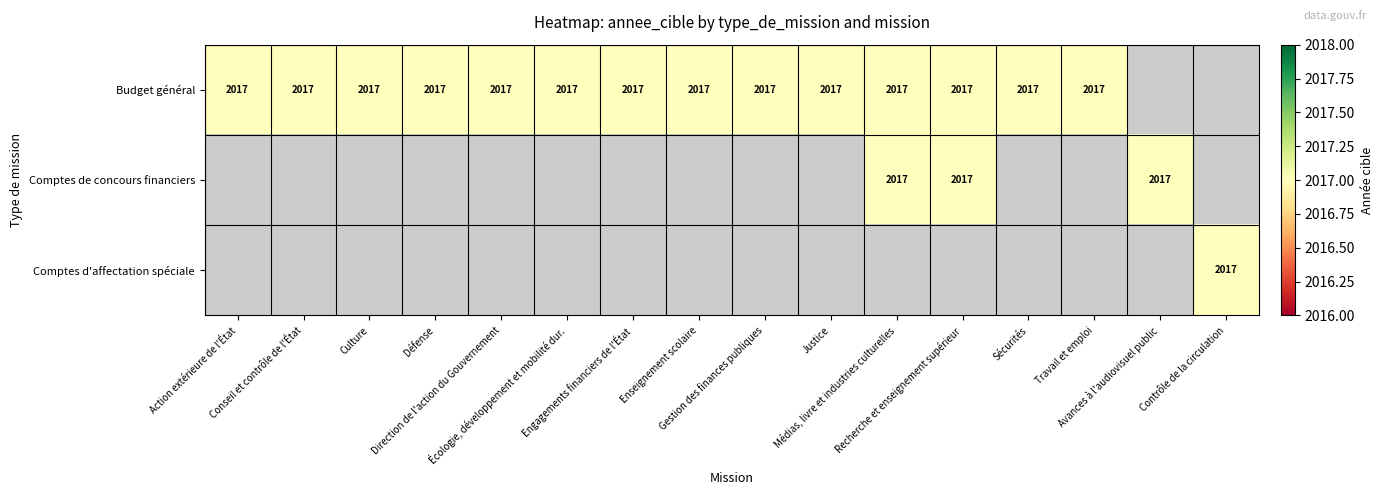

How many positive values does the Comptes d'affectation spéciale series have?

1